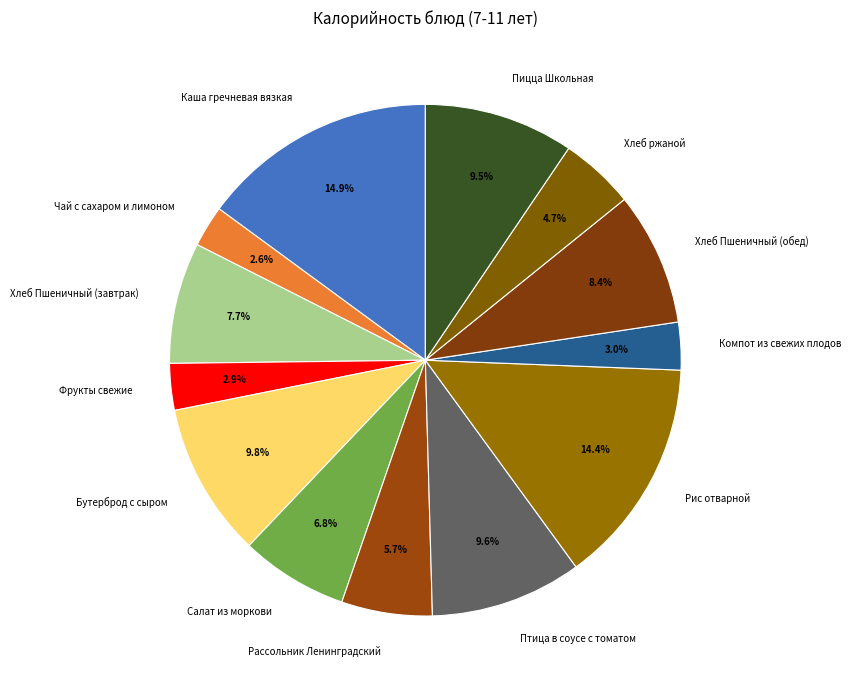

Does Чай с сахаром и лимоном account for over 50% of the chart?

No